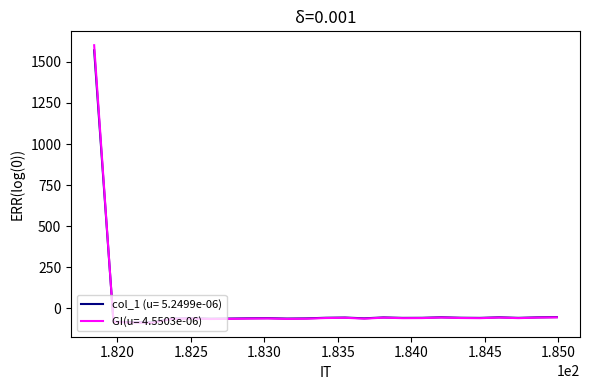

What is the greatest value displayed?

1601.7